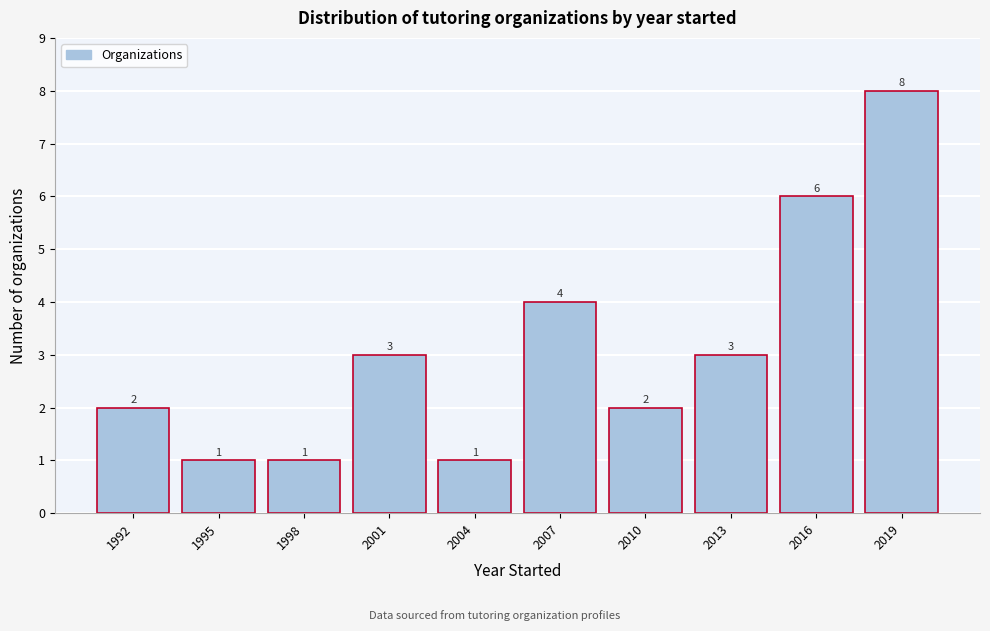

Reading left to right, extract all data points from this chart.

1992=2	1995=1	1998=1	2001=3	2004=1	2007=4	2010=2	2013=3	2016=6	2019=8